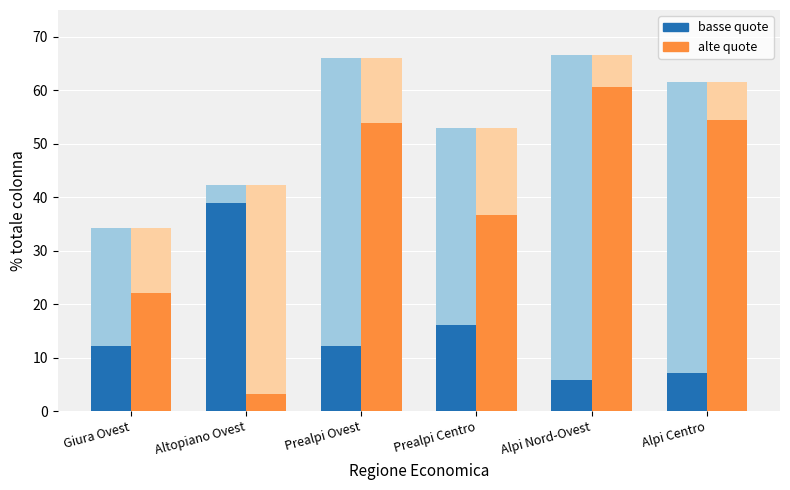

How many bars are there in each group?

2